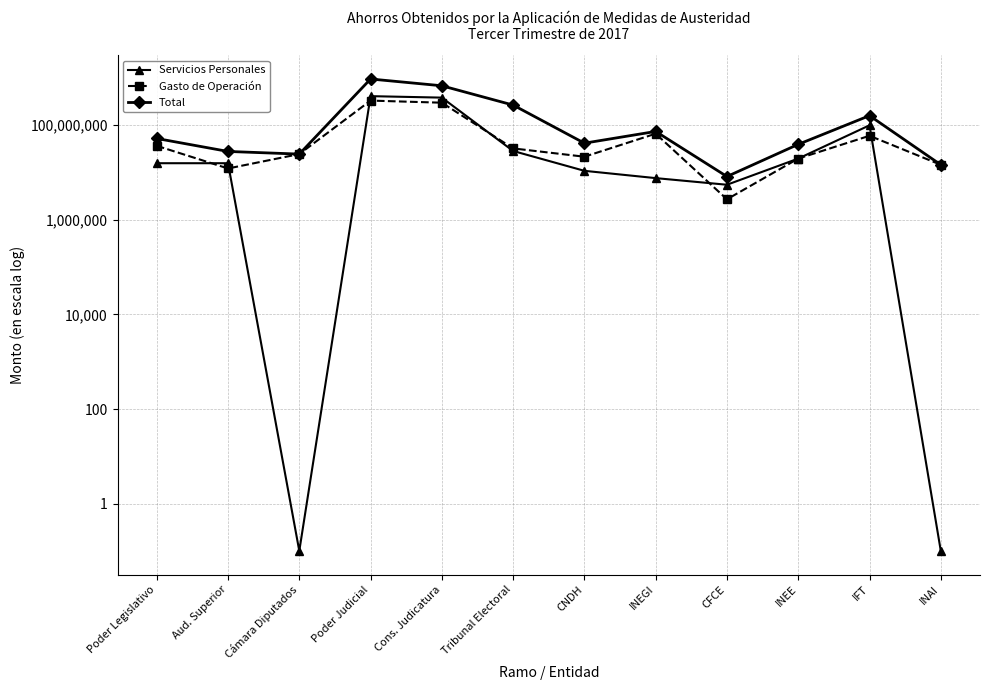

Reading right to left, list all the values displayed in this chart.

Servicios Personales: INAI=0.1	IFT=99748406.1	INEE=19734082.9	CFCE=5520000.0	INEGI=7624003.3	CNDH=10873230.0	Tribunal Electoral=28559978.0	Cons. Judicatura=383725666.0	Poder Judicial=412285644.0	Cámara Diputados=0.1	Aud. Superior=15748476.0	Poder Legislativo=15748476.0
Gasto de Operación: INAI=14592862.1	IFT=59887220.2	INEE=19741914.0	CFCE=2720000.0	INEGI=66305494.0	CNDH=21614639.0	Tribunal Electoral=32393286.0	Cons. Judicatura=299696439.0	Poder Judicial=332089725.0	Cámara Diputados=24553430.9	Aud. Superior=12187307.0	Poder Legislativo=36740737.9
Total: INAI=14592862.1	IFT=159635626.3	INEE=39475996.8	CFCE=8240000.0	INEGI=73929497.3	CNDH=41791613.0	Tribunal Electoral=266972128.0	Cons. Judicatura=683422105.0	Poder Judicial=950394233.0	Cámara Diputados=24553430.9	Aud. Superior=27935783.0	Poder Legislativo=52489213.9